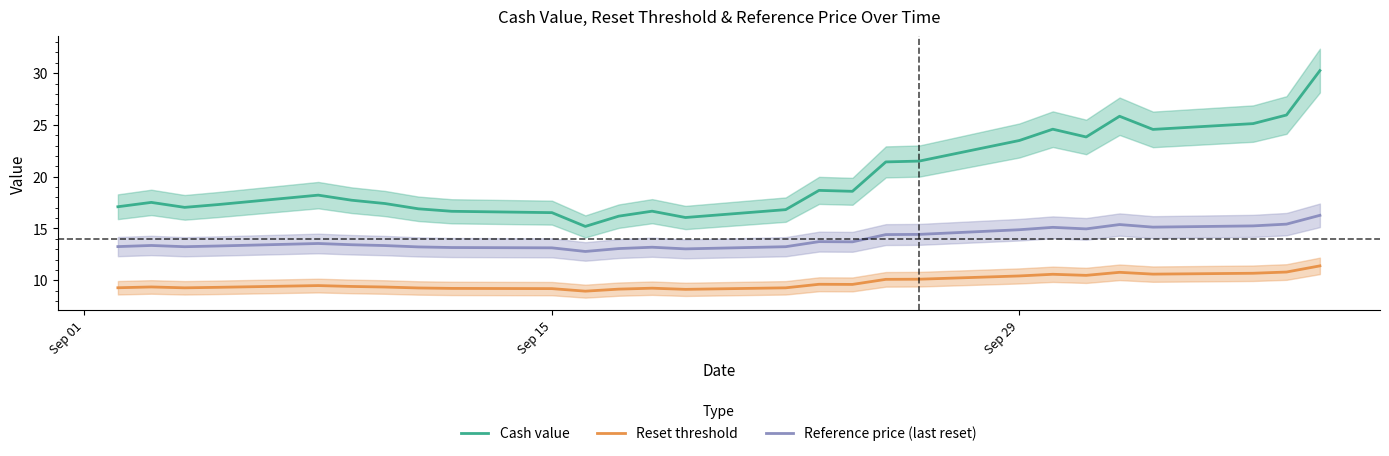

True or false: Reset threshold and Reference price (last reset) intersect in this chart.

False